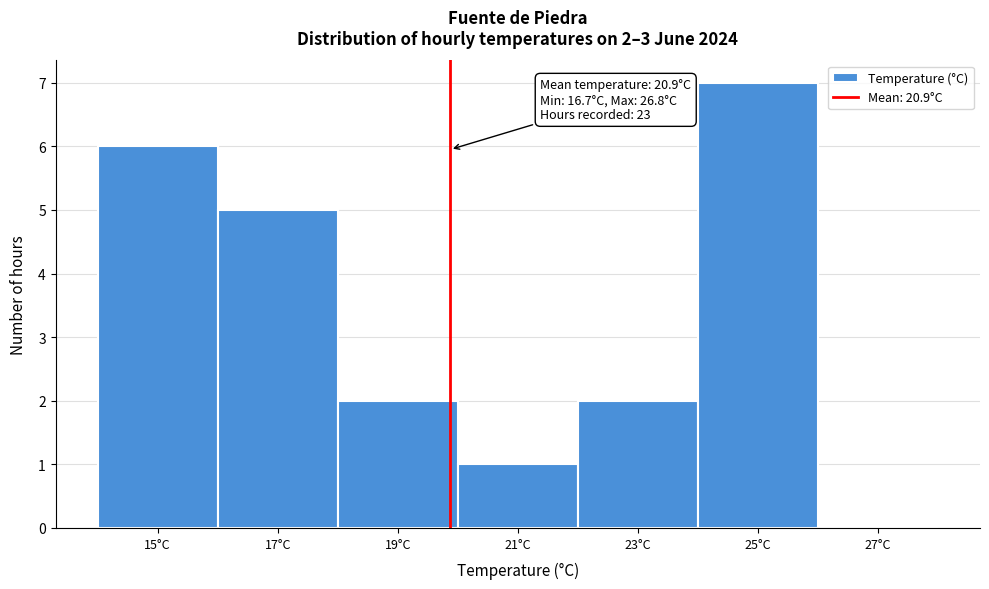

Reading left to right, extract all data points from this chart.

15°C=6	17°C=5	19°C=2	21°C=1	23°C=2	25°C=7	27°C=0